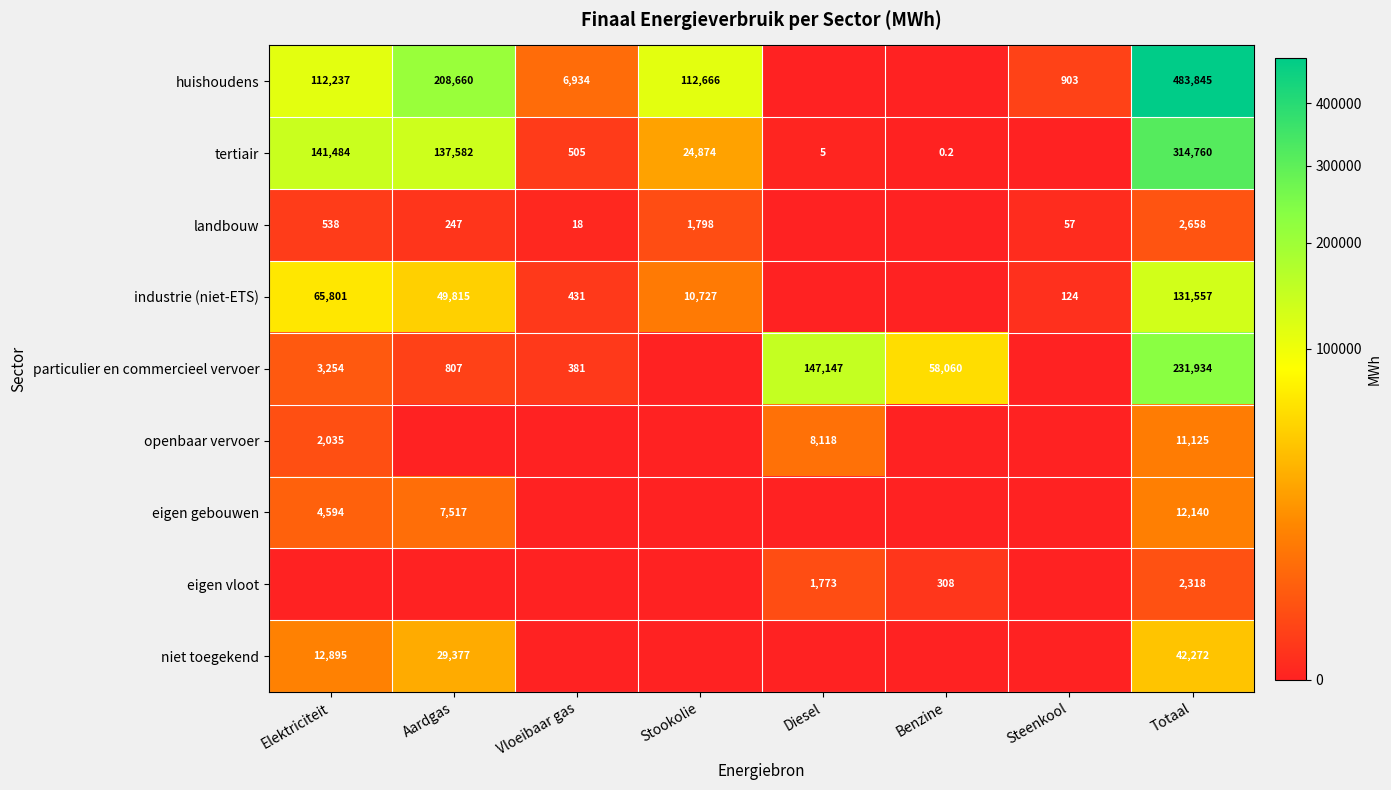

What is the difference between the tertiair values at Vloeibaar gas and Aardgas?

137077.0